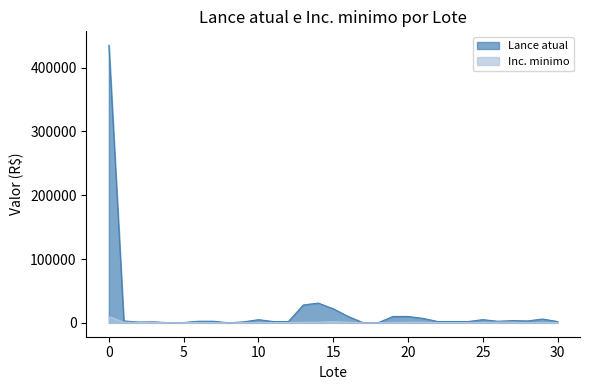

Between 30 and 29, which is larger?

29